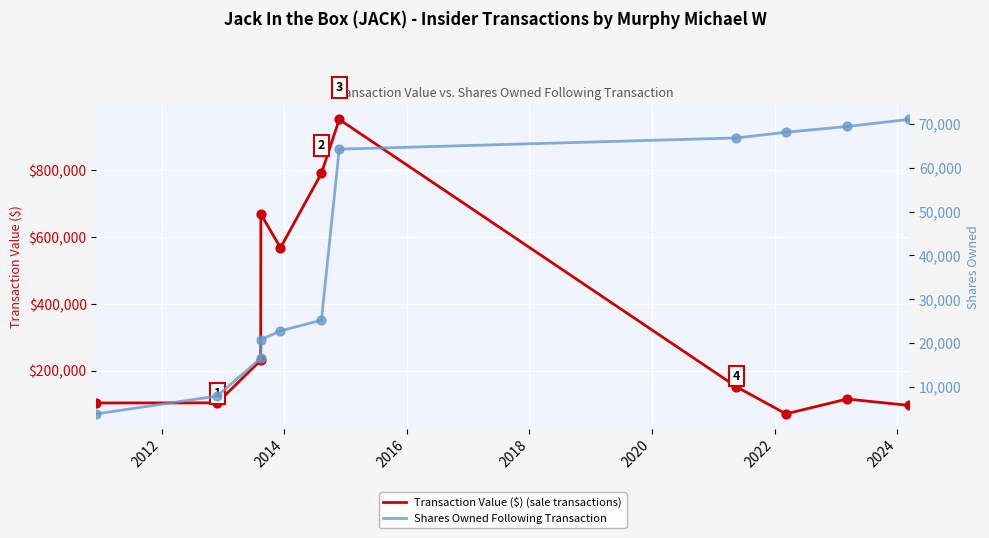

What is the total value across all series at 2016?

689411